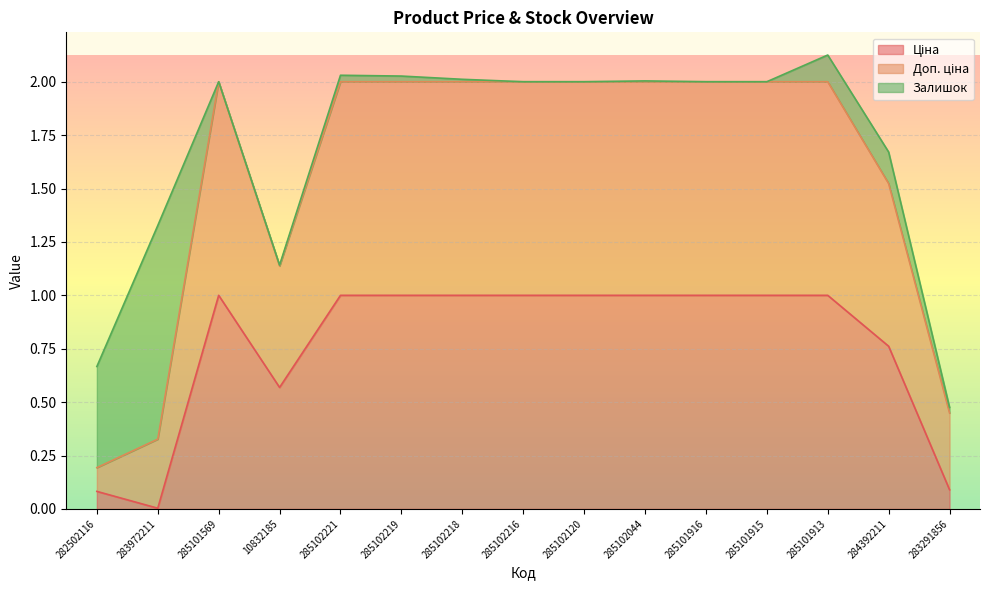

How many lines are shown in the chart?

3